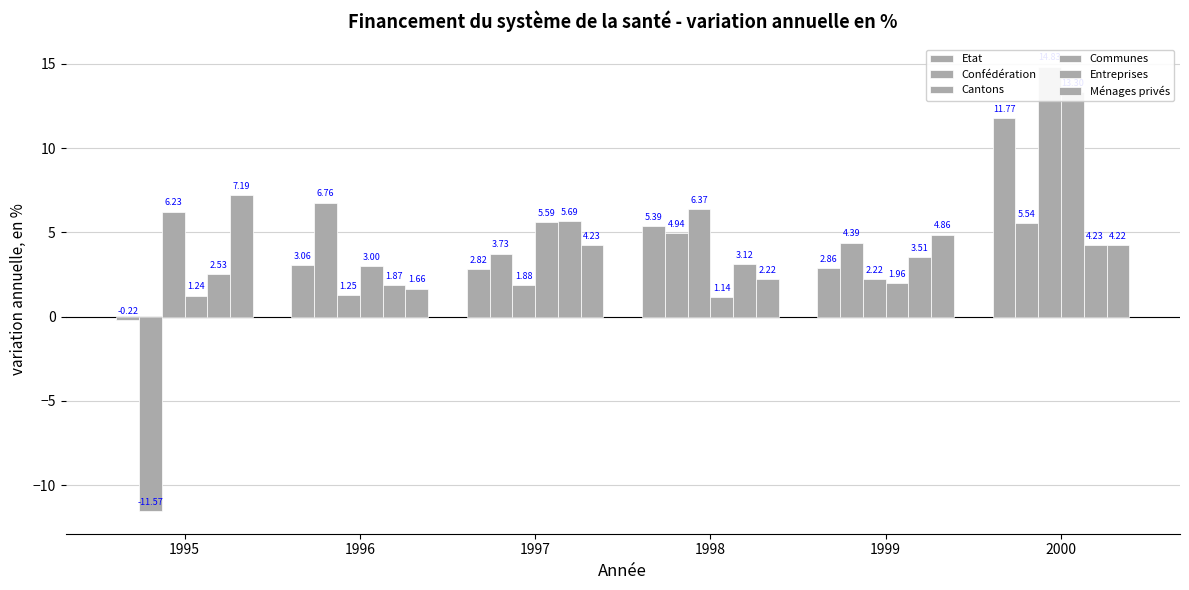

What is the lowest value of the Ménages privés series?

1.7